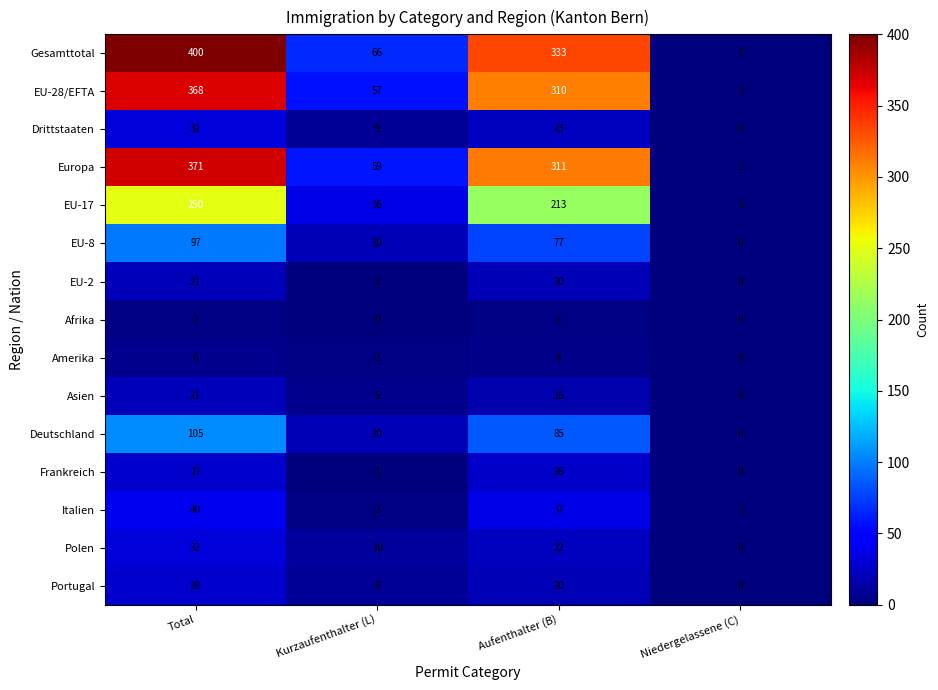

List the labels in order of Gesamttotal value, largest first.

Total, Aufenthalter (B), Kurzaufenthalter (L), Niedergelassene (C)